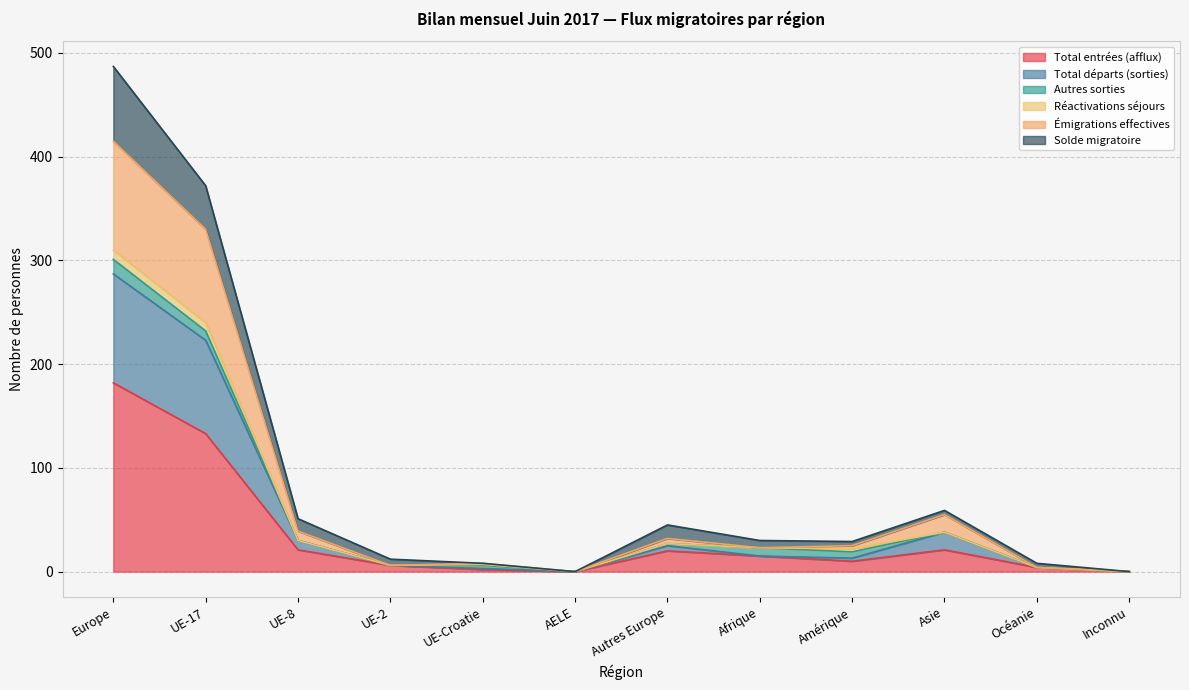

True or false: Total entrées (afflux) has a value of -61 at AELE.

False